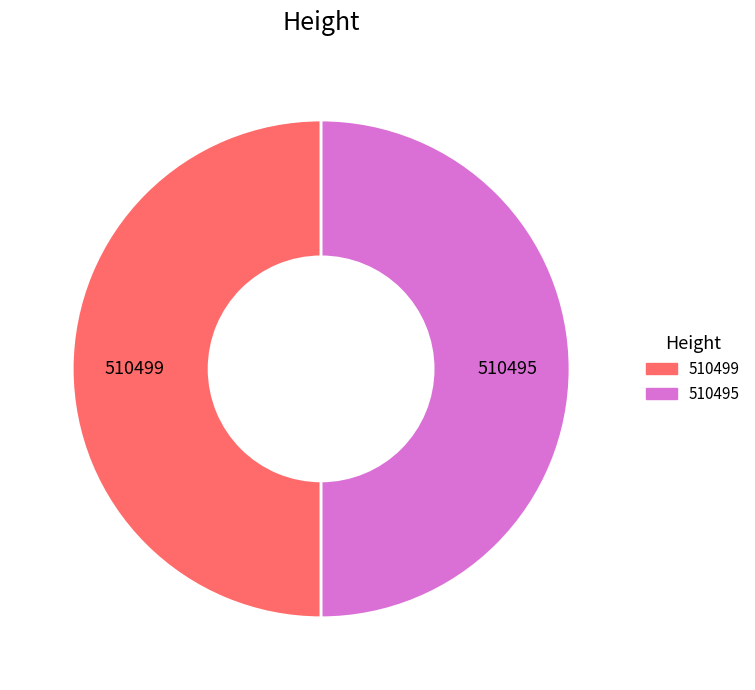

Is it true that 510495 is 50% of the pie?

True